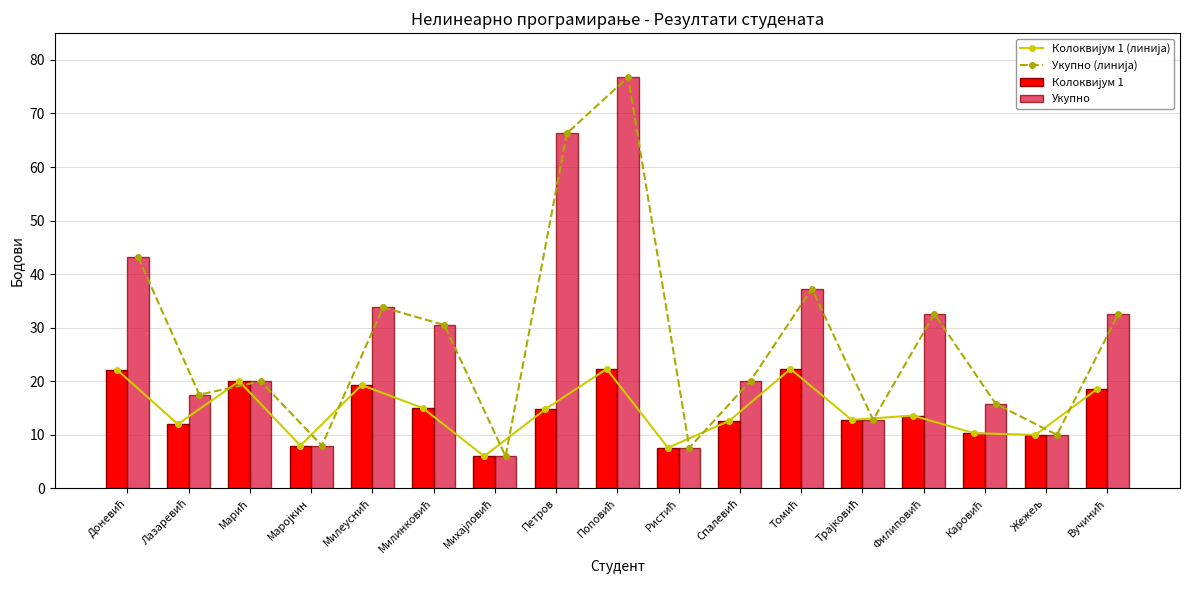

Which category has the lowest value in the Укупно series?

Михајловић